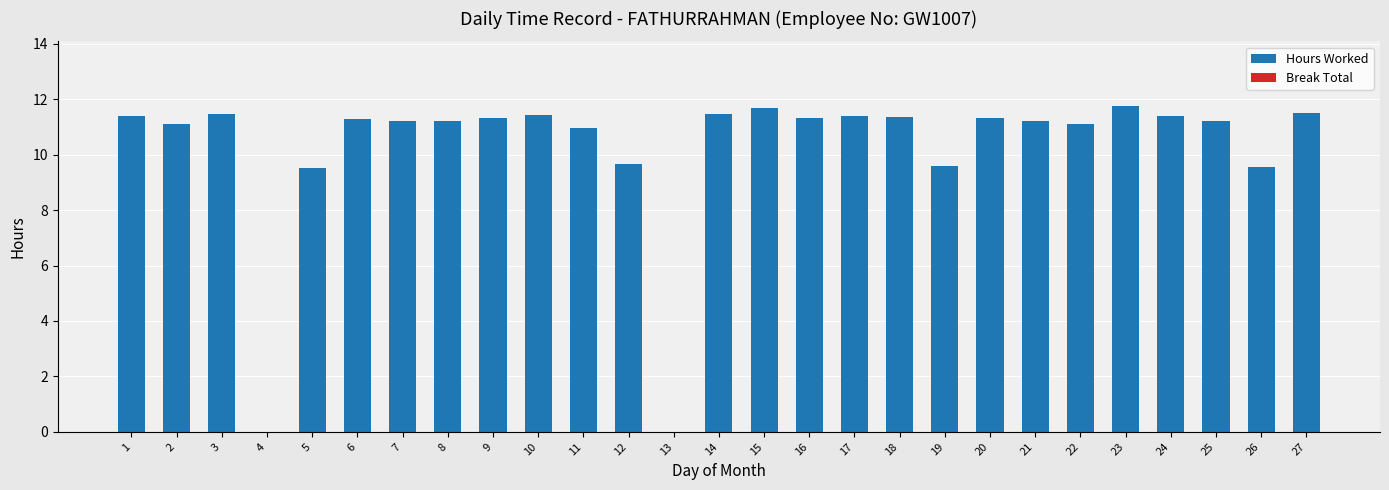

Are the bars horizontal?

No